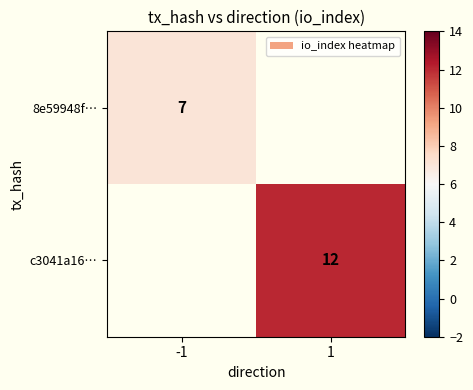

The 8e59948f… series shows 7 at -1. True or false?

True